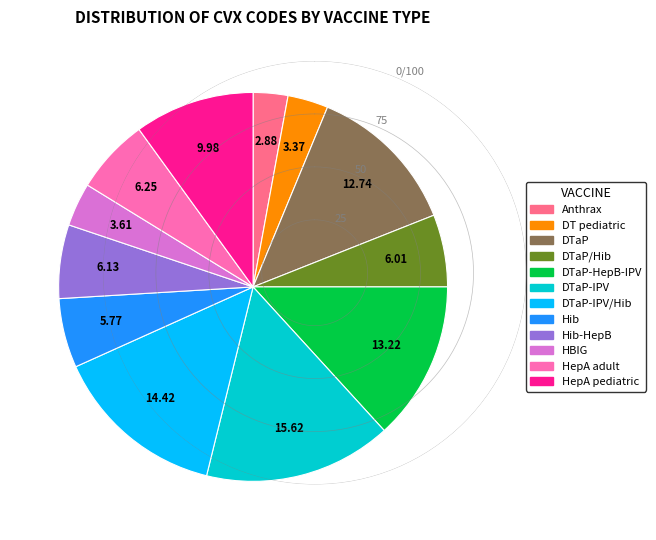

Is there a majority slice in this chart?

No